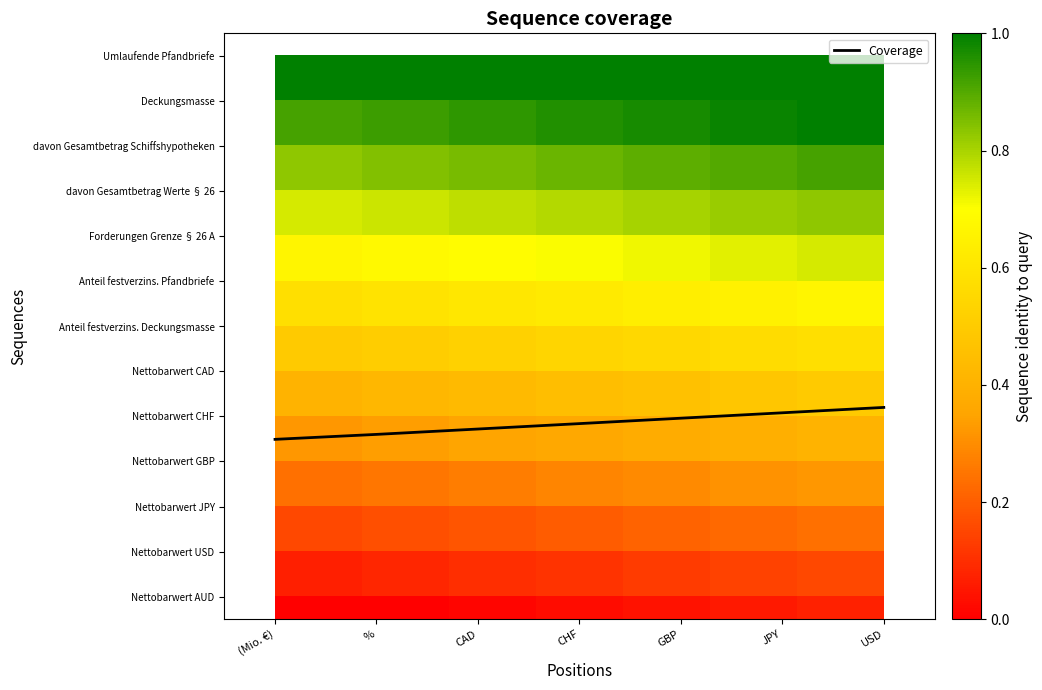

What is the sum of the Coverage values at CHF and CAD?

16.4